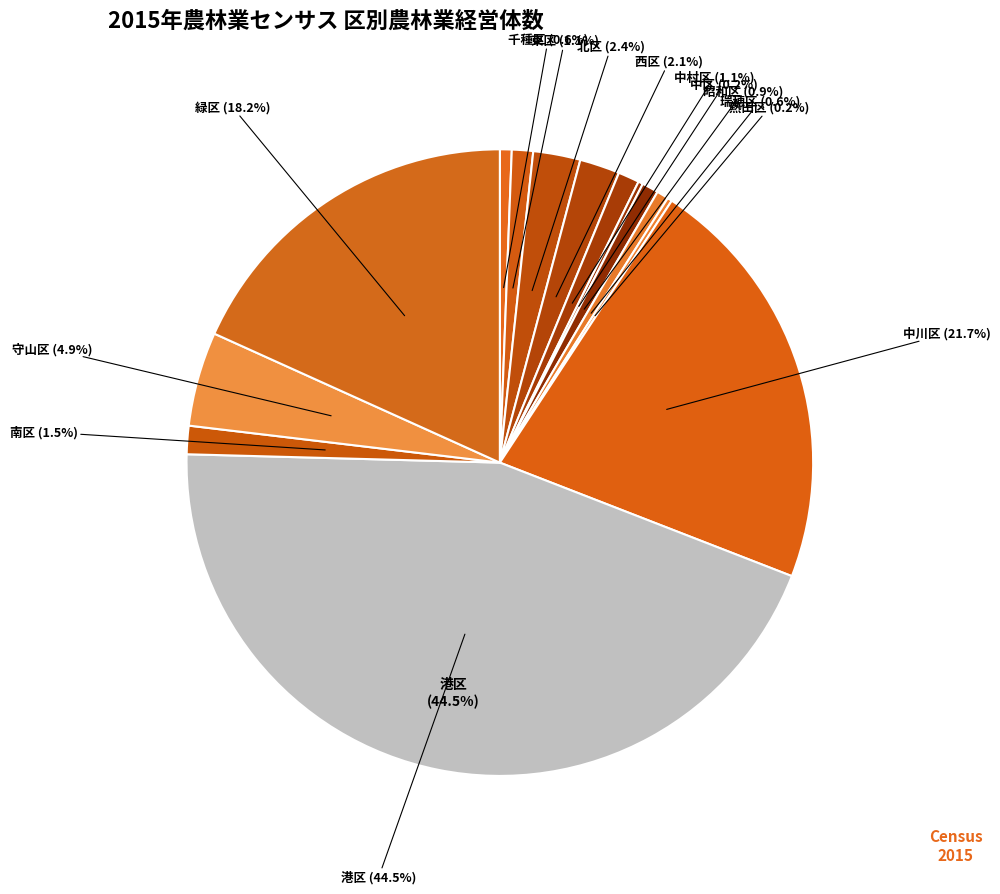

To the nearest percent, what is the difference between the largest and smallest slice percentages?

44%